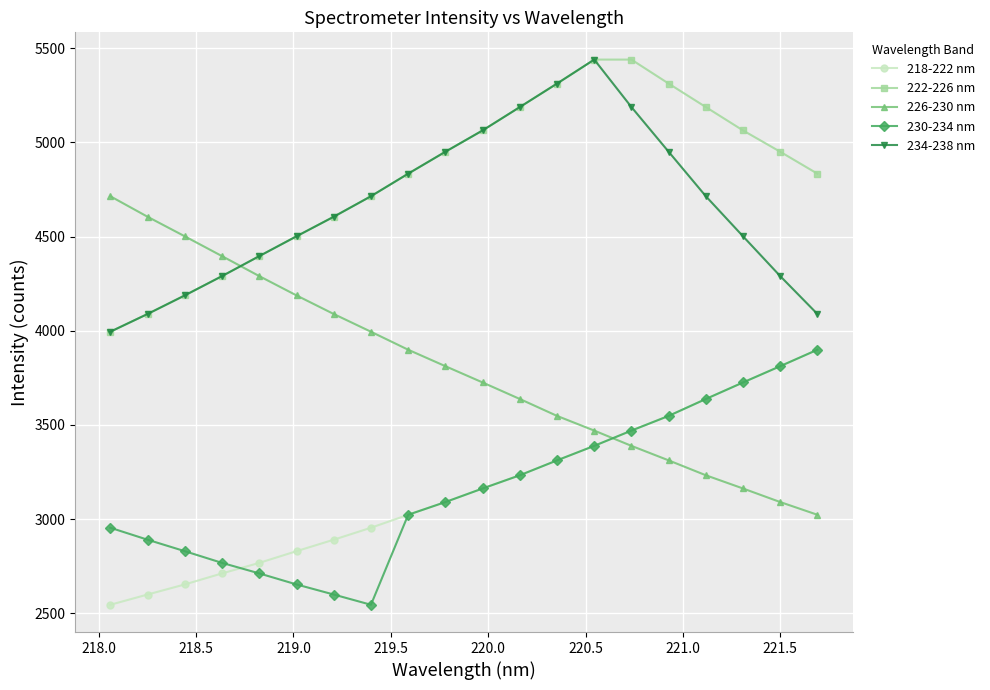

Which series has the largest total across all categories?

222-226 nm